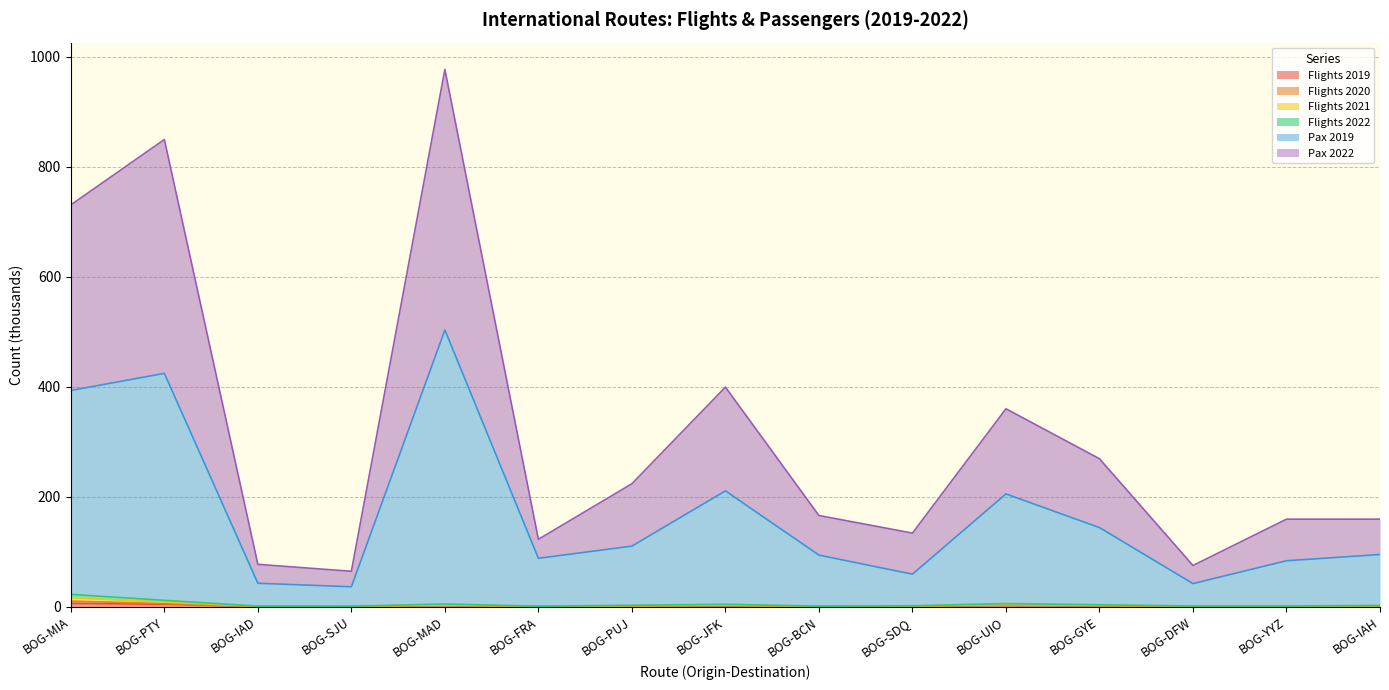

Which series has the largest total across all categories?

Pax 2022